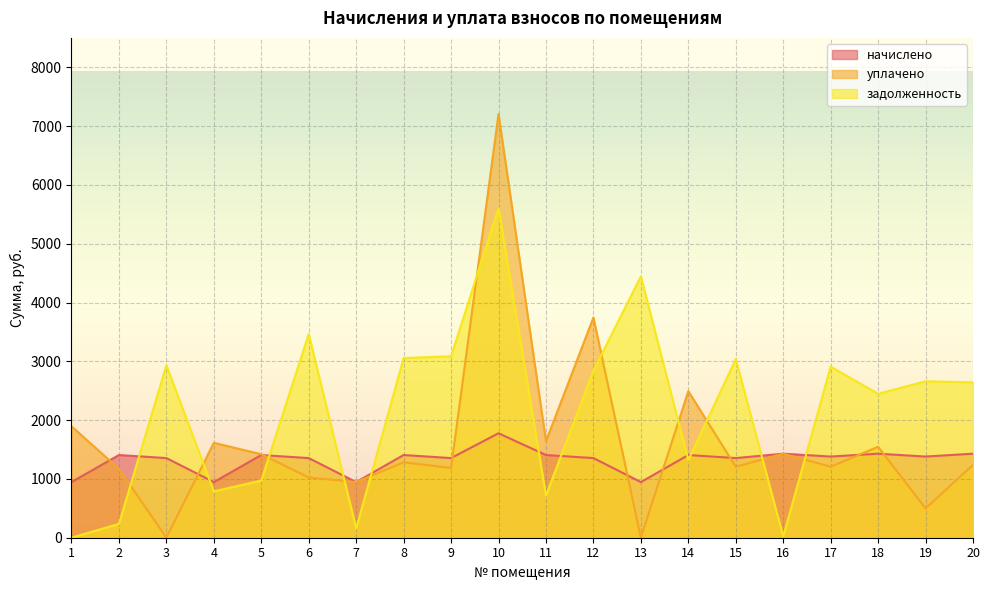

Between 1 and 20, which is larger?

20